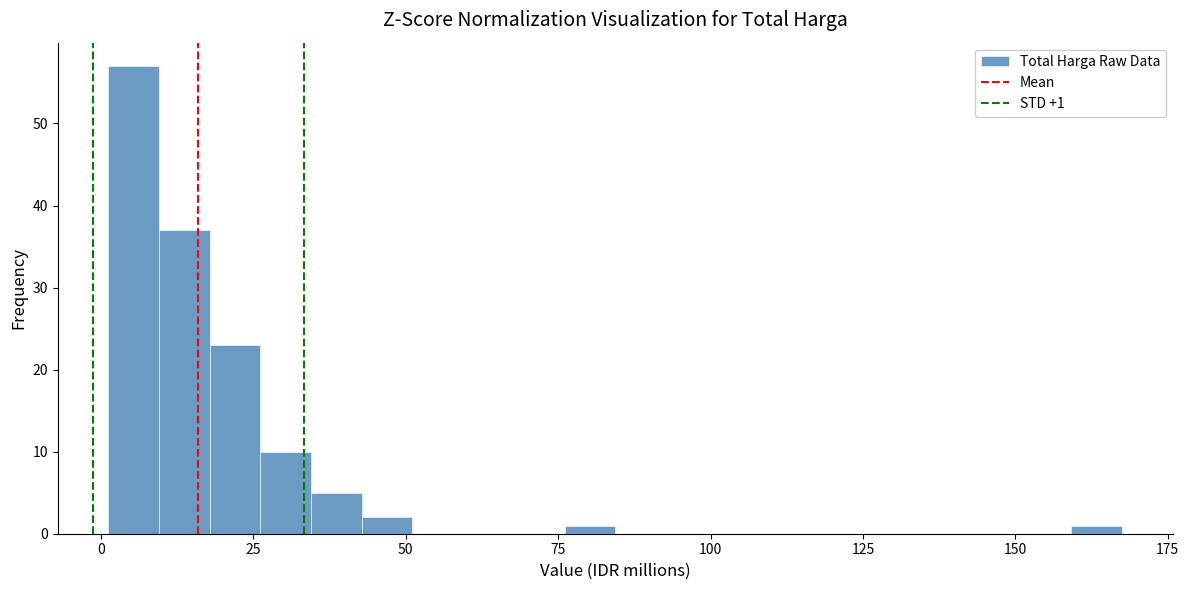

Around what value on the x-axis is the tallest bar? Give the approximate position of its centre, as read against the axis.

5